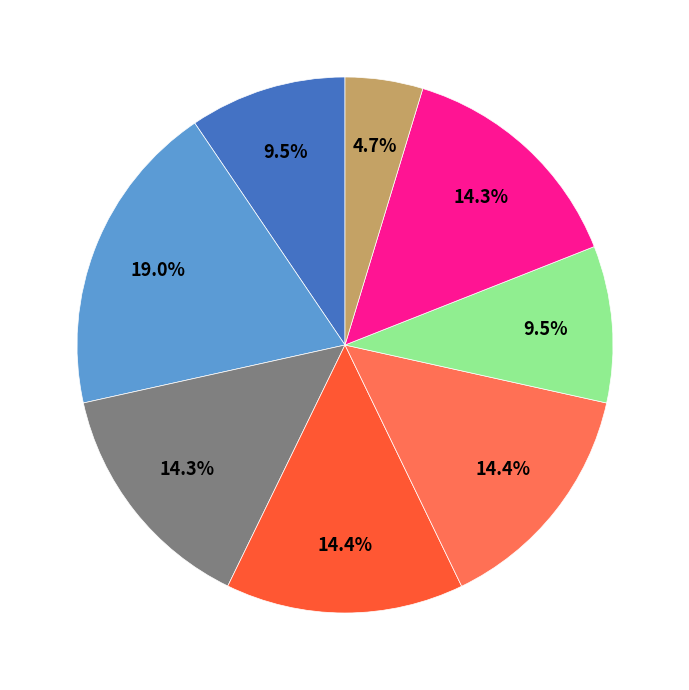

Is there any slice that represents more than half of the pie?

No